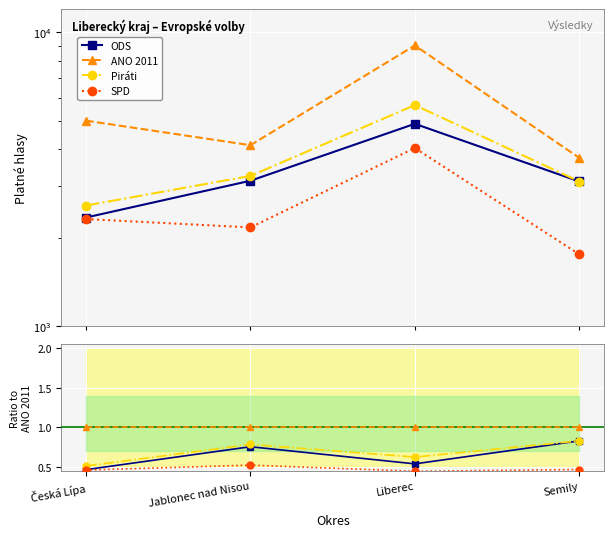

Which series has the largest total across all categories?

ANO 2011